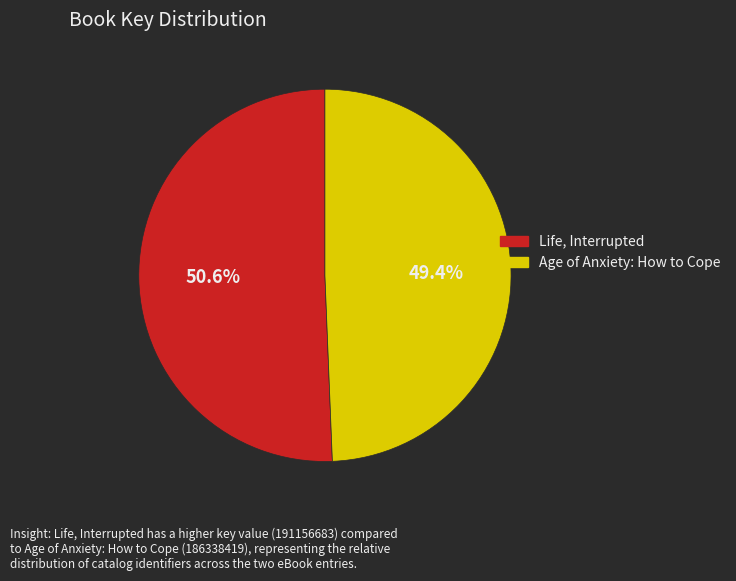

How many segments does this pie chart have?

2